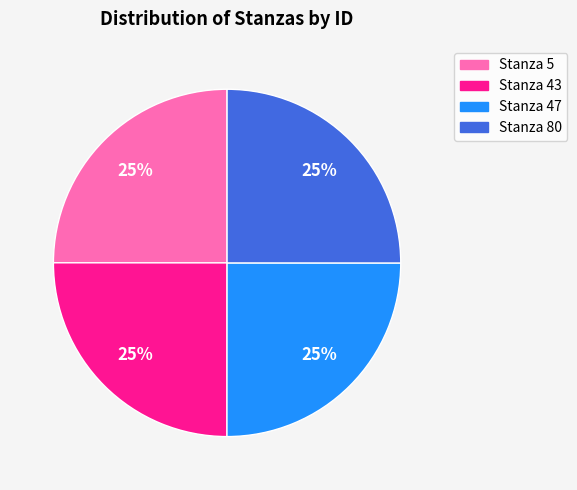

Is there any slice that represents more than half of the pie?

No